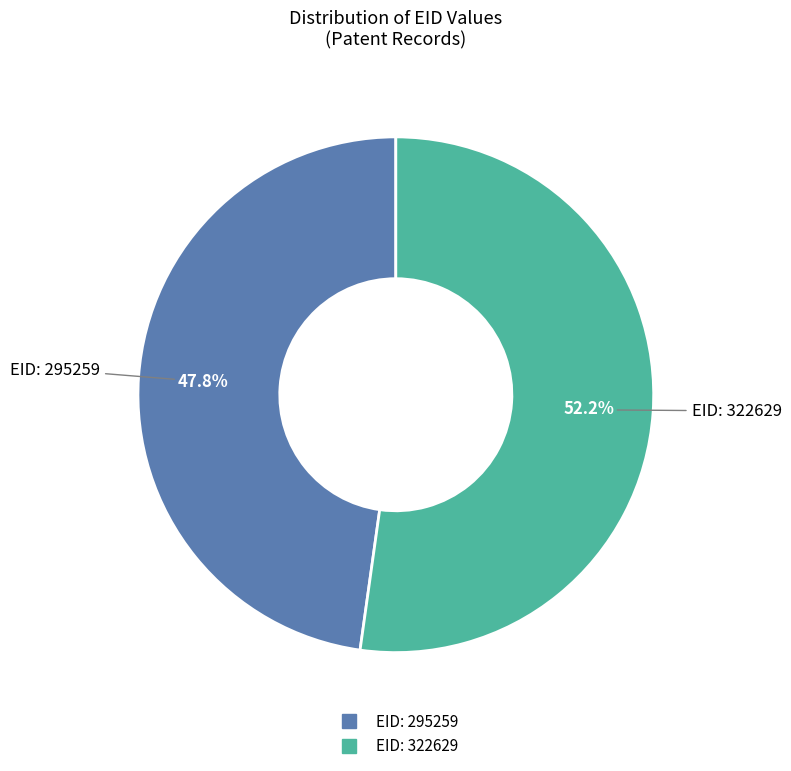

Is there a majority slice in this chart?

Yes